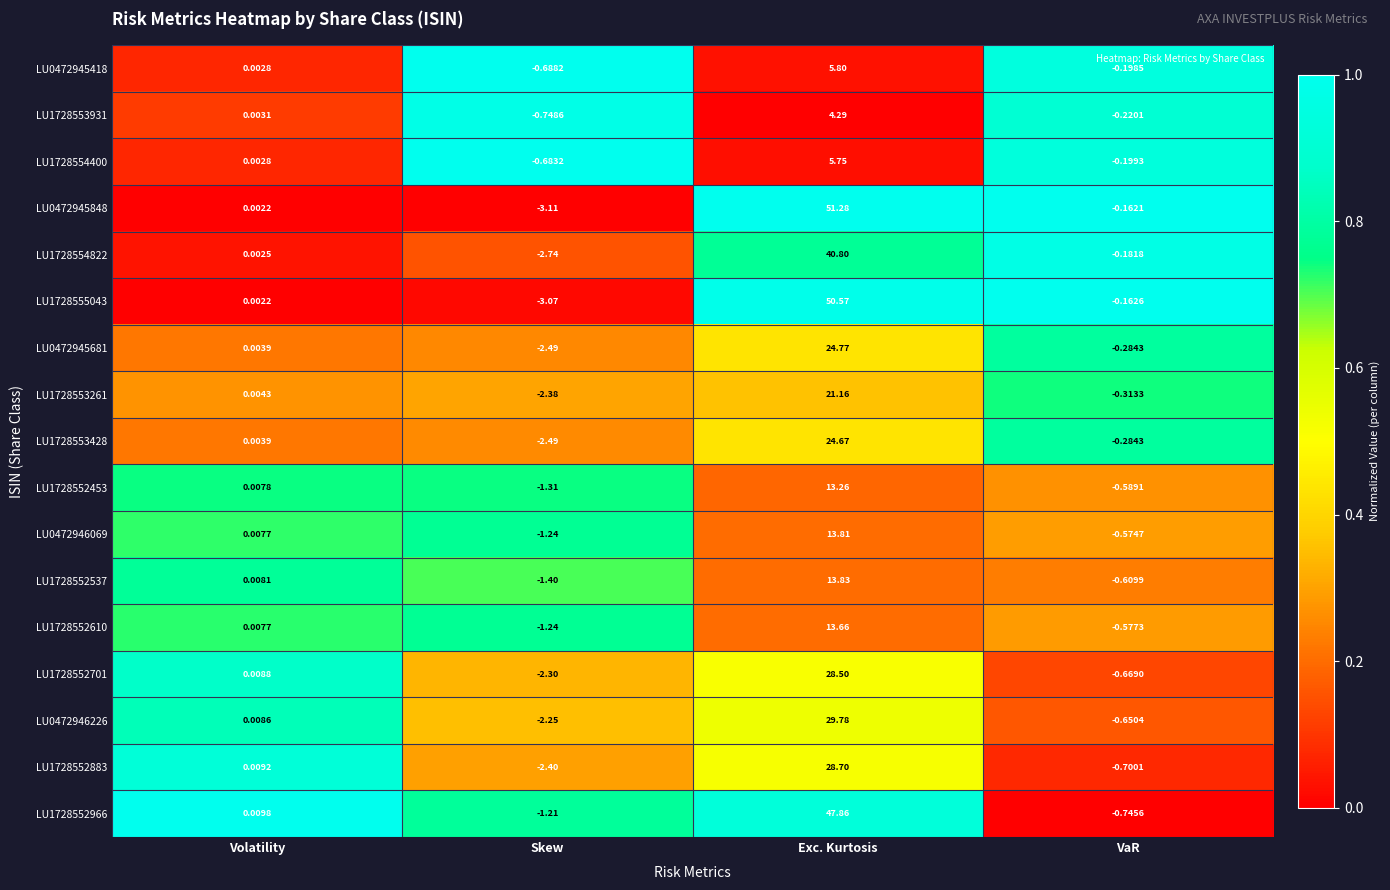

At which label does LU1728552966 first exceed 0?

Volatility